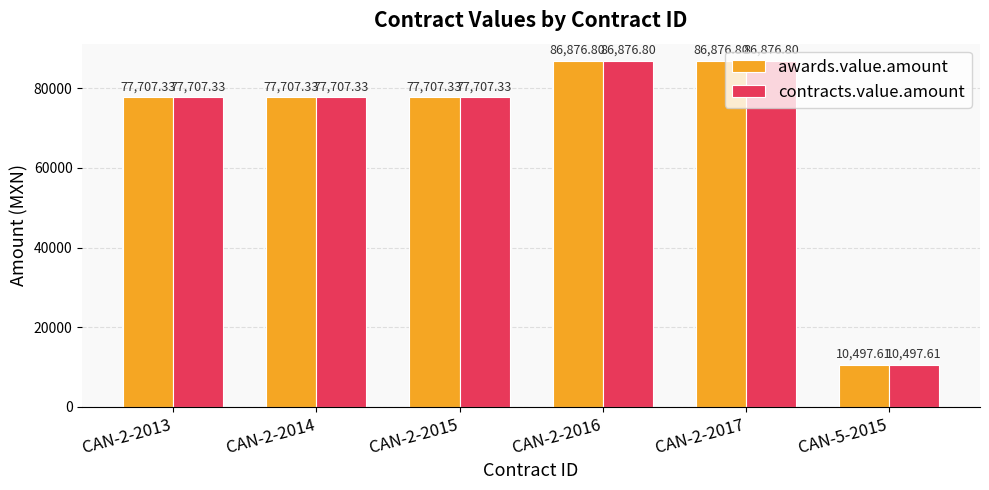

Reading left to right, transcribe all the data shown in this chart.

awards.value.amount: CAN-2-2013=77707.3	CAN-2-2014=77707.3	CAN-2-2015=77707.3	CAN-2-2016=86876.8	CAN-2-2017=86876.8	CAN-5-2015=10497.6
contracts.value.amount: CAN-2-2013=77707.3	CAN-2-2014=77707.3	CAN-2-2015=77707.3	CAN-2-2016=86876.8	CAN-2-2017=86876.8	CAN-5-2015=10497.6